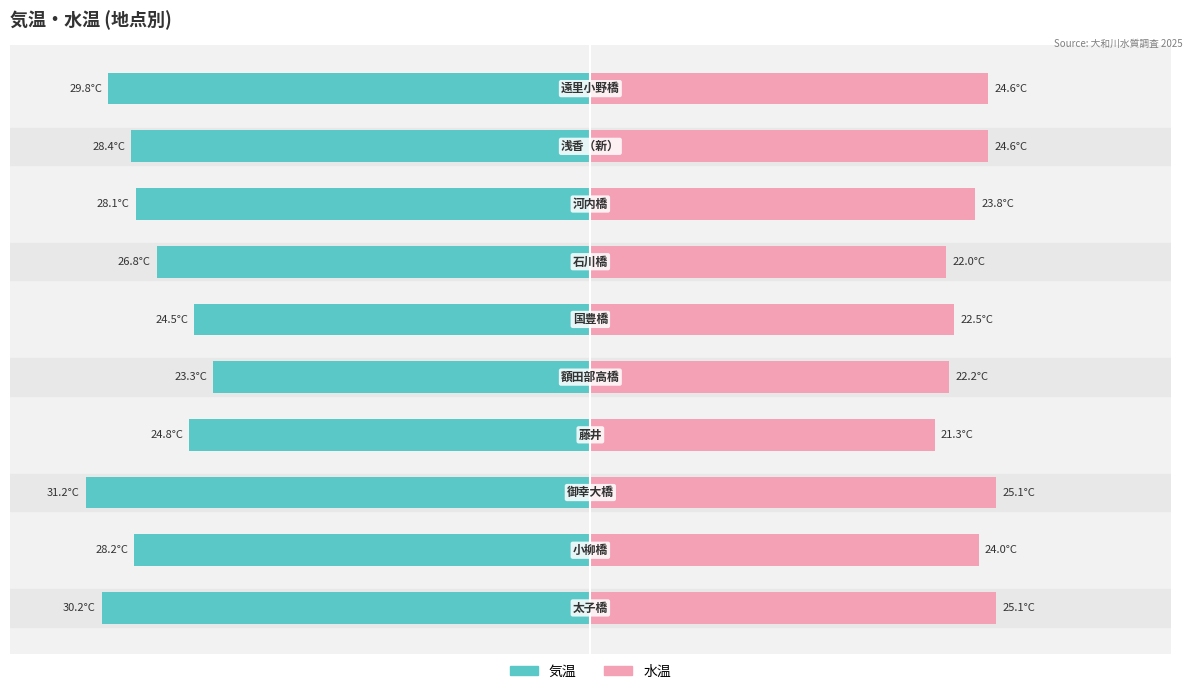

How many series are shown in this chart?

2